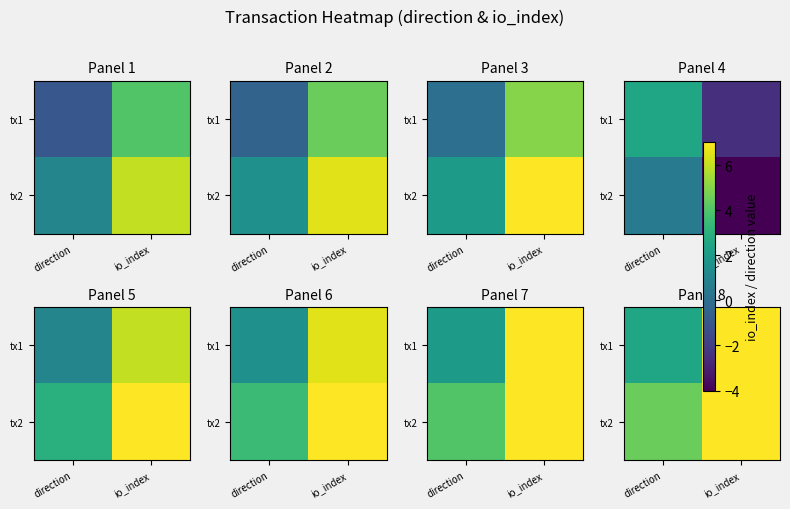

The value of tx2 at io_index is 4.8. True or false?

False